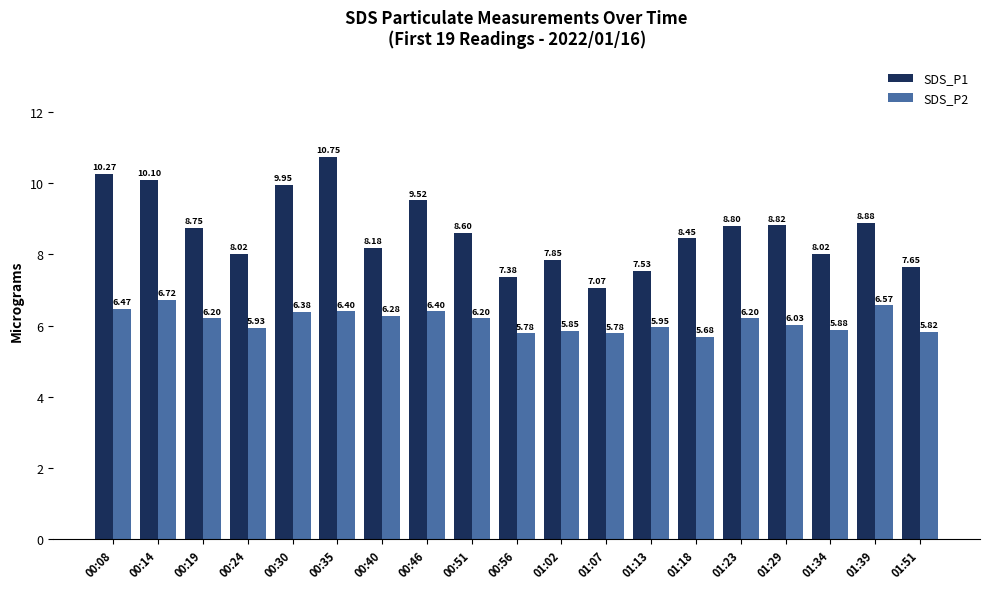

What is the spread (max minus min) of values at 01:18?

2.8